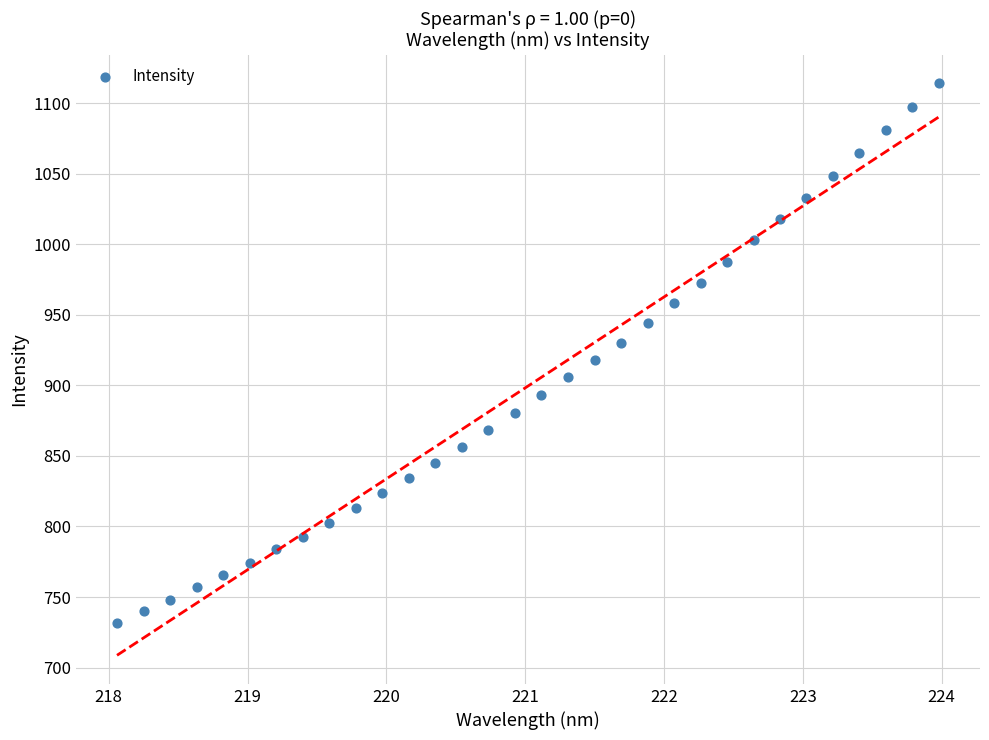

What is the range of X values (max minus min)?

5.9